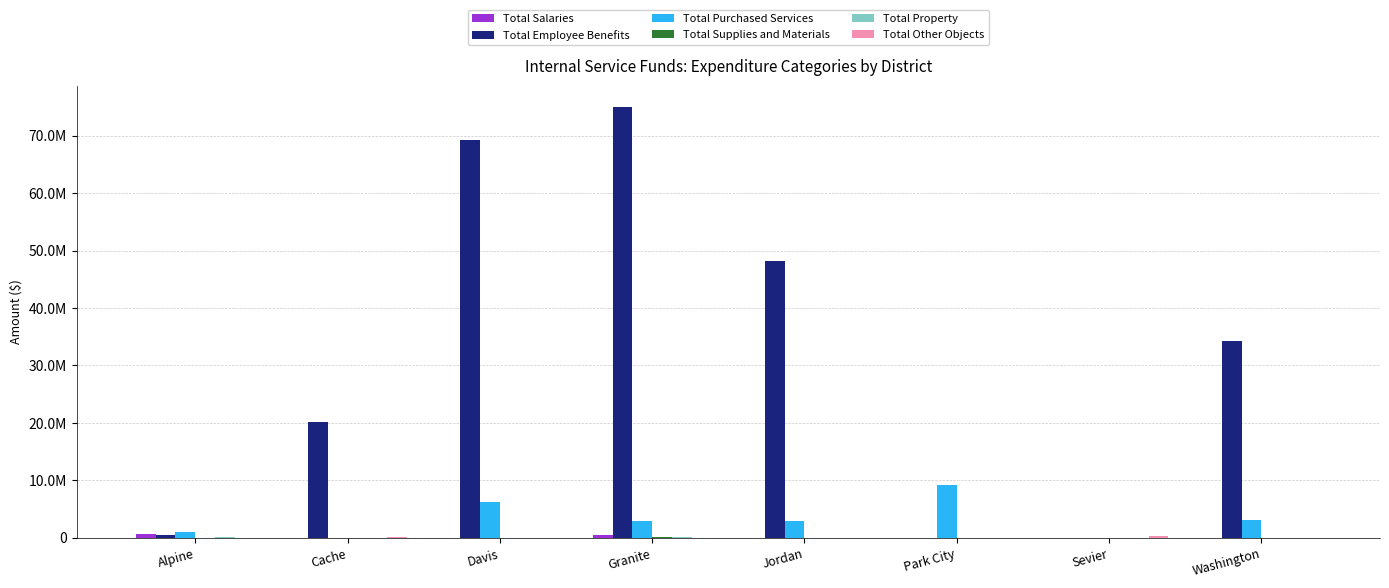

How many values in the Total Employee Benefits series exceed 34205634?

3